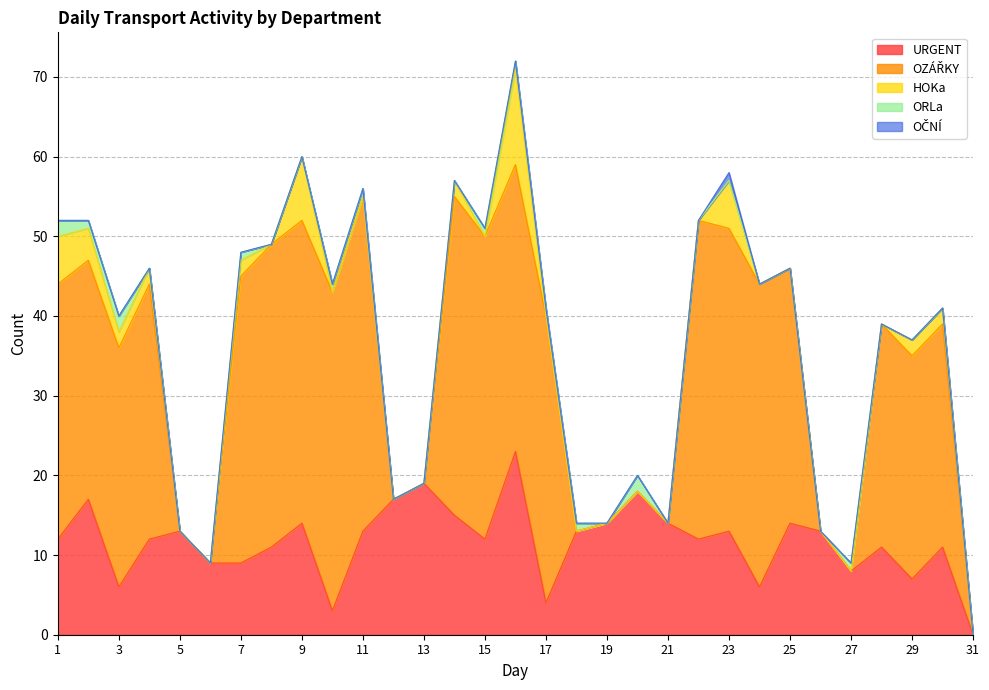

Which has a higher value, 8 or 30?

8